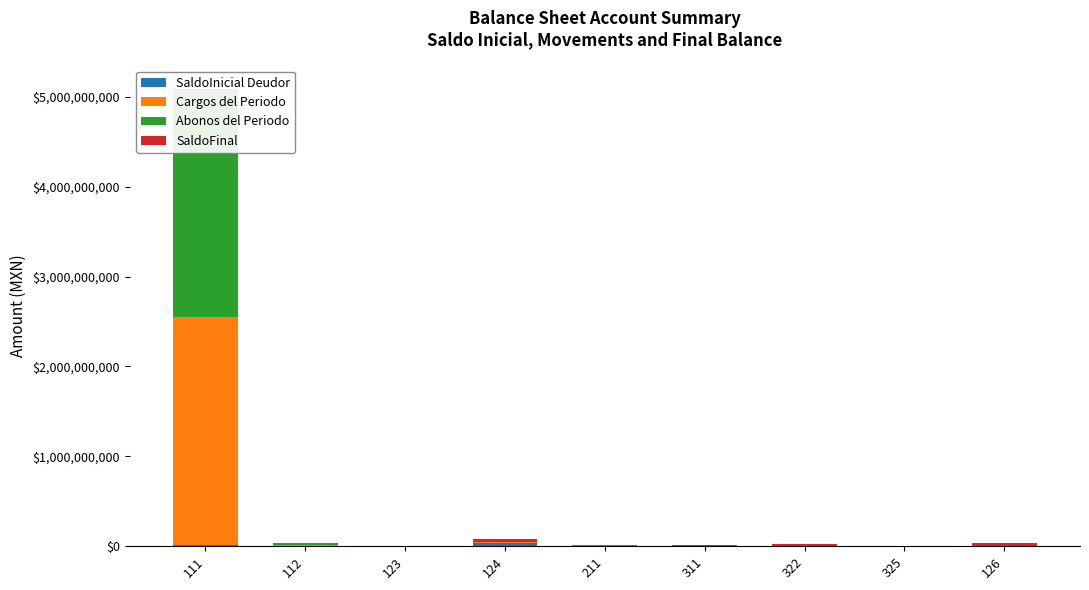

At which label is SaldoFinal closest to 21079189?

322